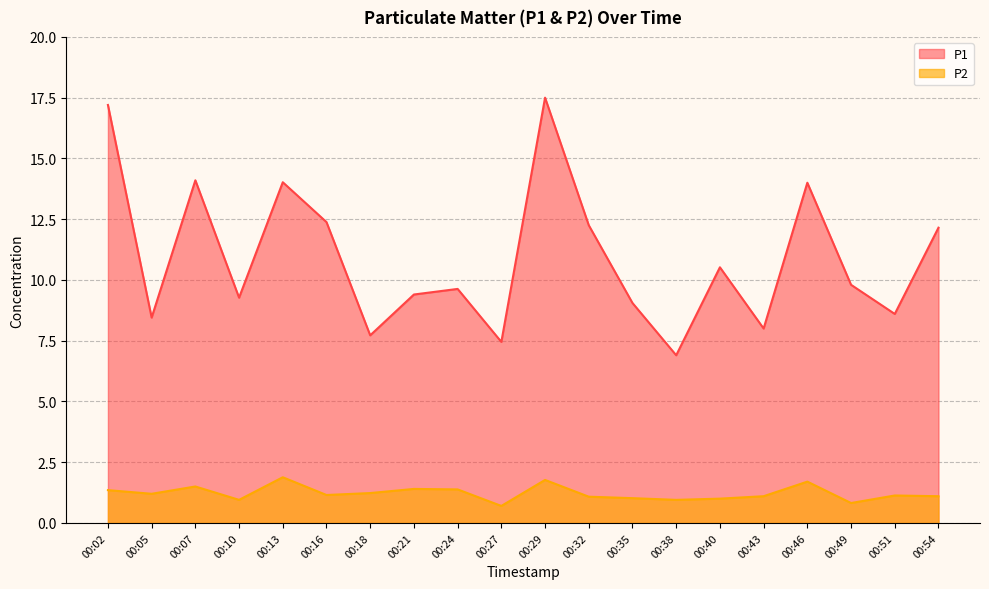

What is the average value of the P2 series?

1.2